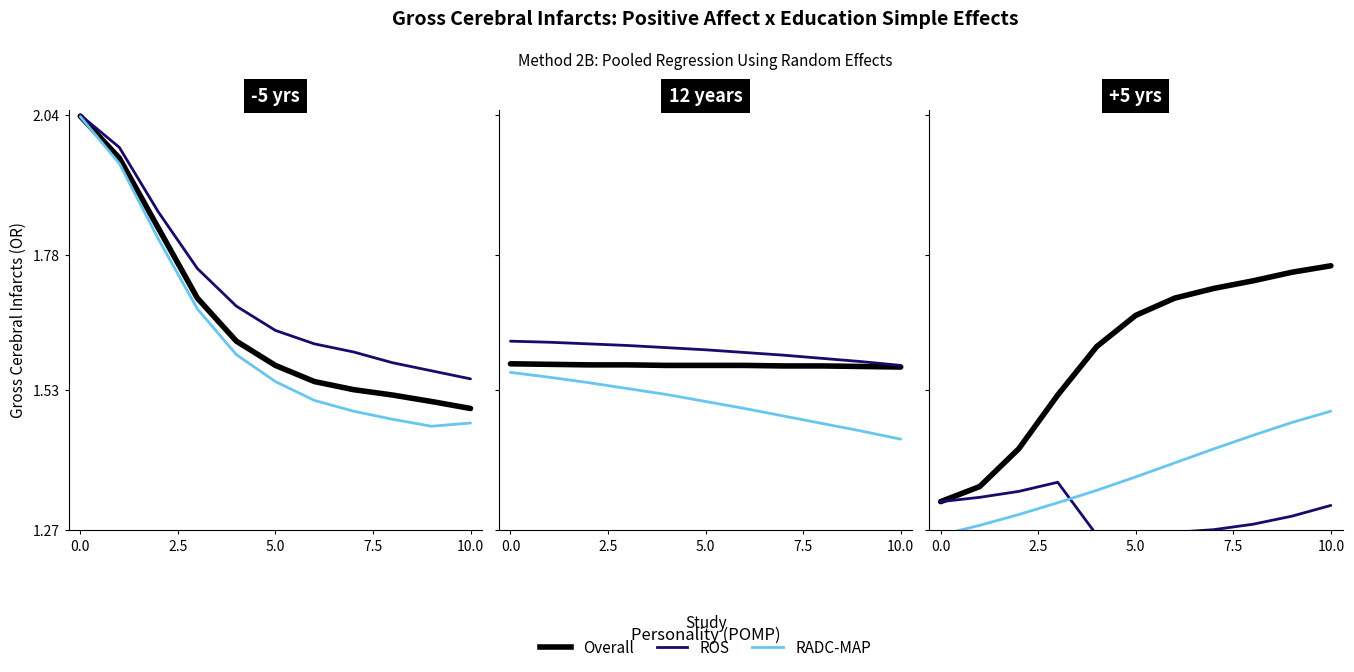

True or false: ROS has a value of 1.3 at 0.0.

True